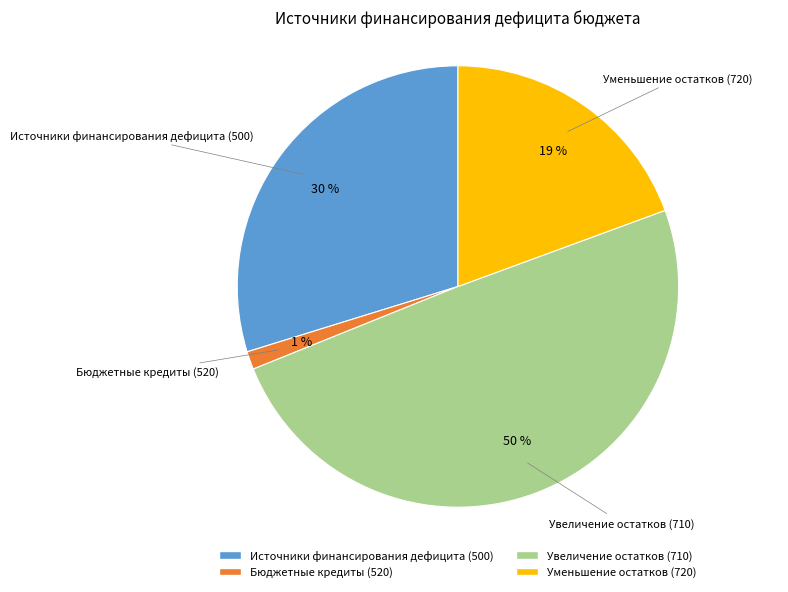

To the nearest percent, what is the average slice percentage?

25%